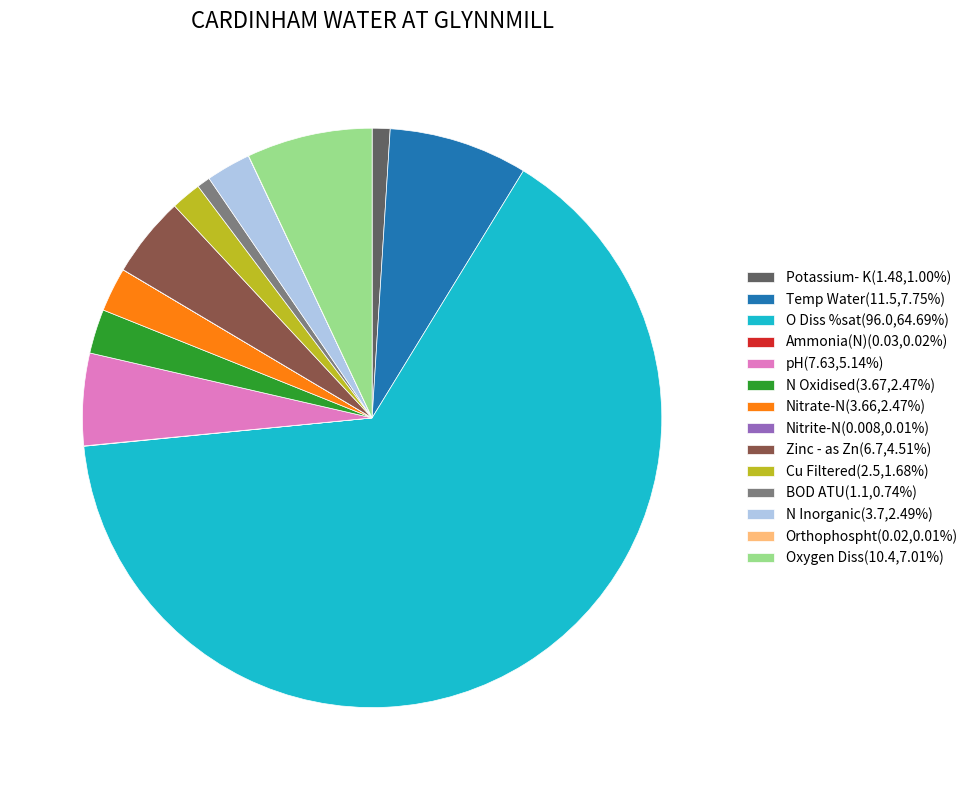

Is Cu Filtered(2.5,1.68%) the majority of the pie?

No